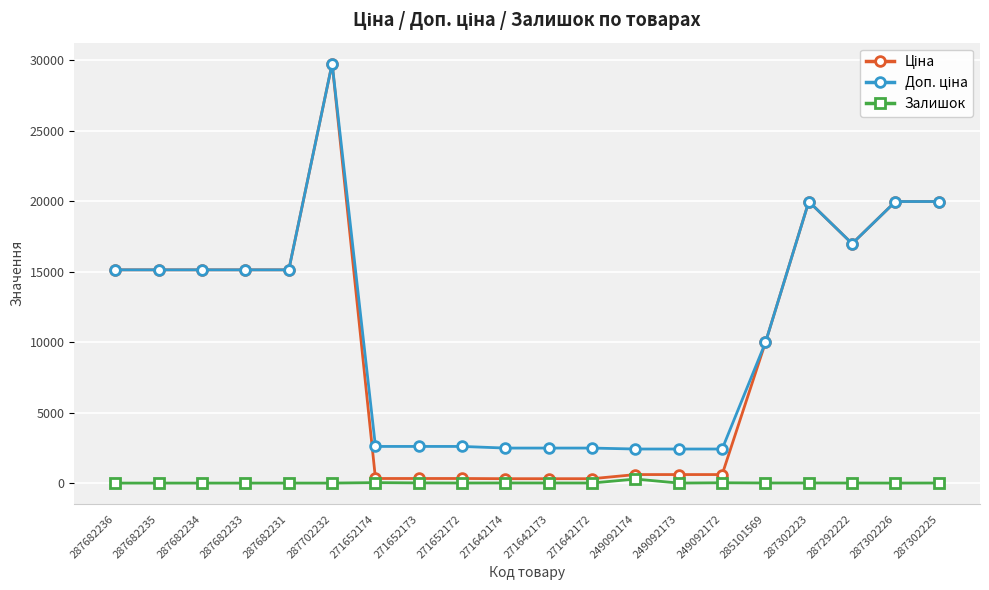

What is the difference between the highest and lowest values at 287682231?

15120.0